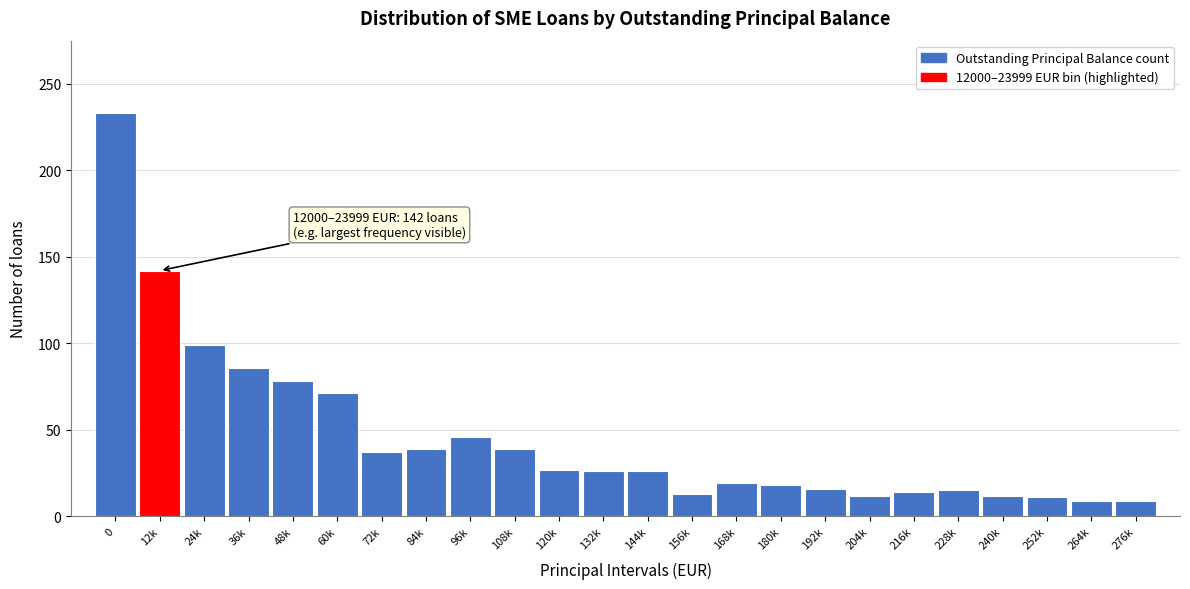

What is the label of the 17th bar from the right?

84k